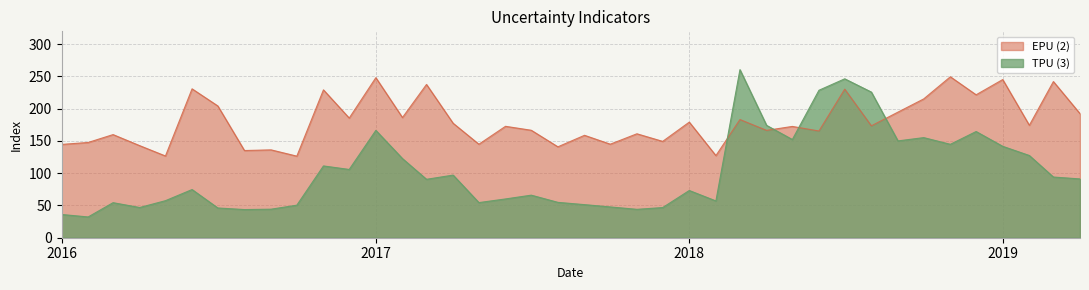

Reading left to right, list all the values displayed in this chart.

TPU (3): 36.0	32.2	54.3	46.9	57.4	74.7	46.1	43.7	44.2	50.5	111.3	105.8	166.4	122.7	90.6	97.1	54.5	60.1	66.0	54.8	51.3	47.7	44.0	46.8	73.2	57.0	260.6	174.2	152.2	228.6	246.4	225.8	150.1	155.2	144.8	164.7	141.7	127.5	94.1	91.2
EPU (2): 144.7	147.7	159.9	142.8	126.7	230.8	204.3	135.2	136.2	126.5	229.3	185.5	248.1	186.3	237.7	177.5	145.0	172.7	166.6	141.0	158.8	145.0	161.2	149.4	179.3	127.3	183.2	166.4	172.6	165.5	230.3	173.5	194.7	215.2	249.5	221.6	245.3	174.3	242.1	192.4